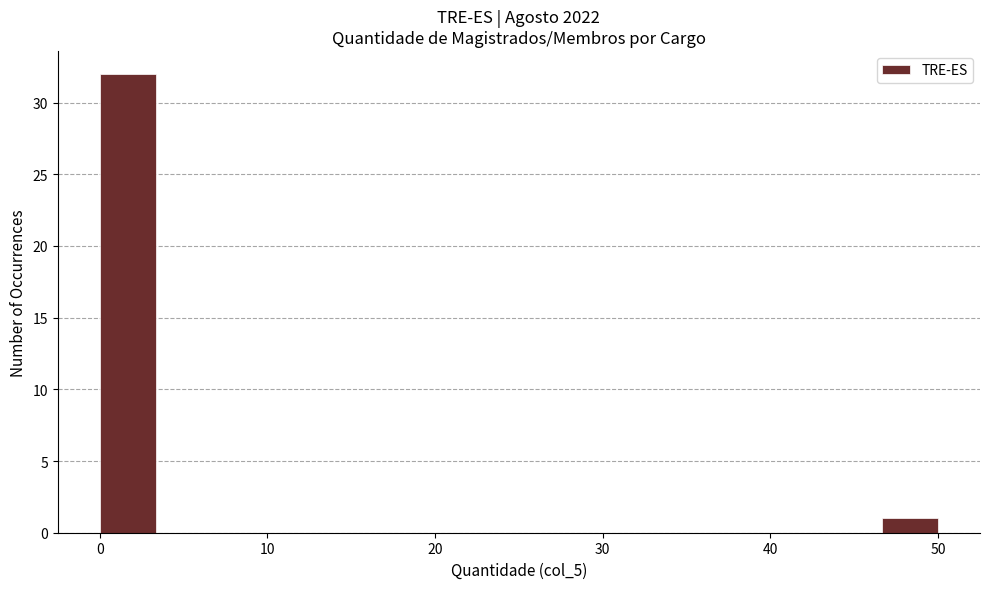

Read against the x-axis, roughly where is the centre of the tallest bar?

2